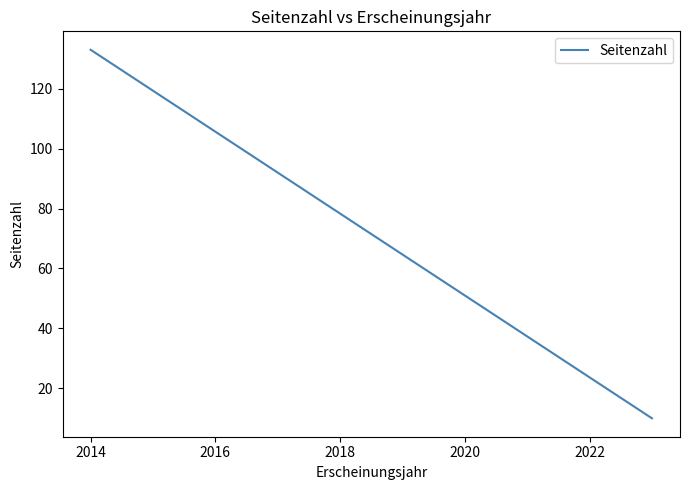

What is the value of the 2nd point from the left?

10